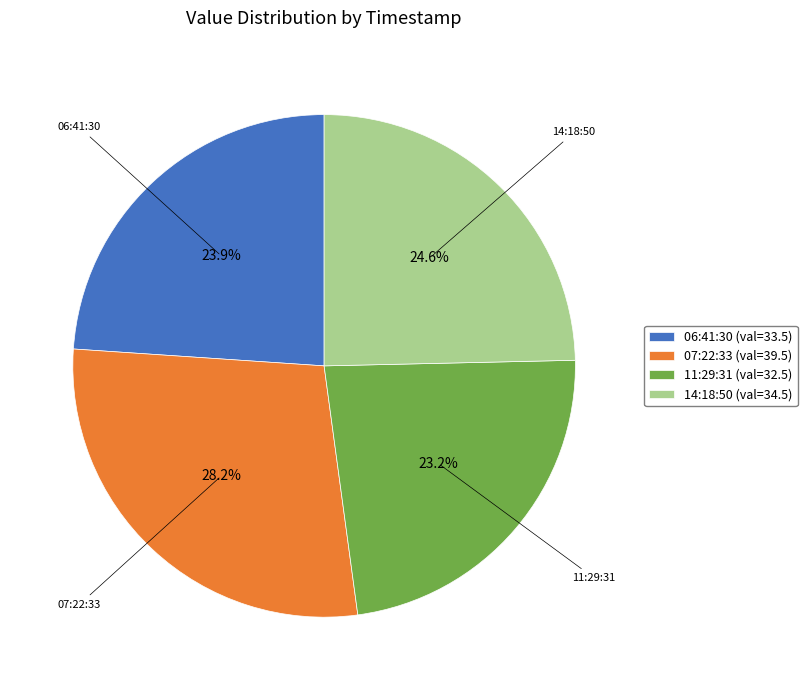

Count the number of slices in the pie.

4